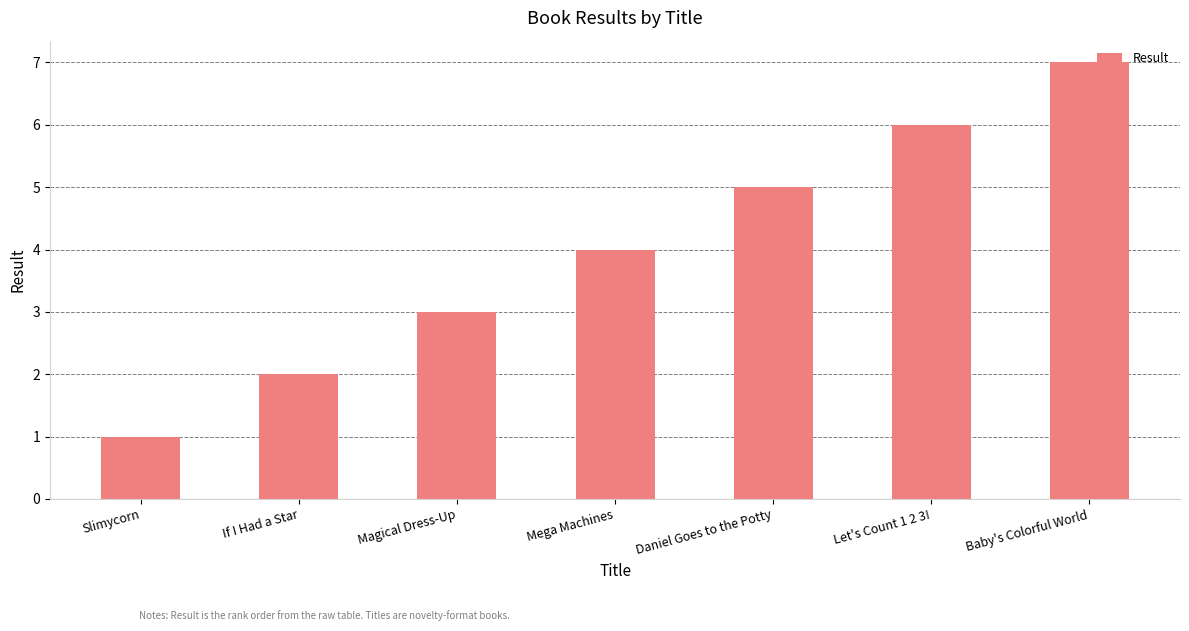

What is the approximate value at Mega Machines?

4